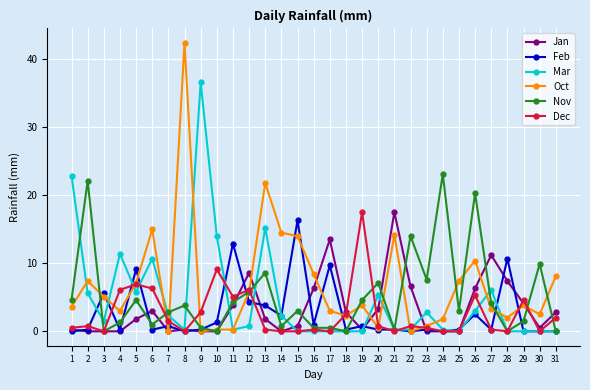

Which category has the highest value across all series?

8